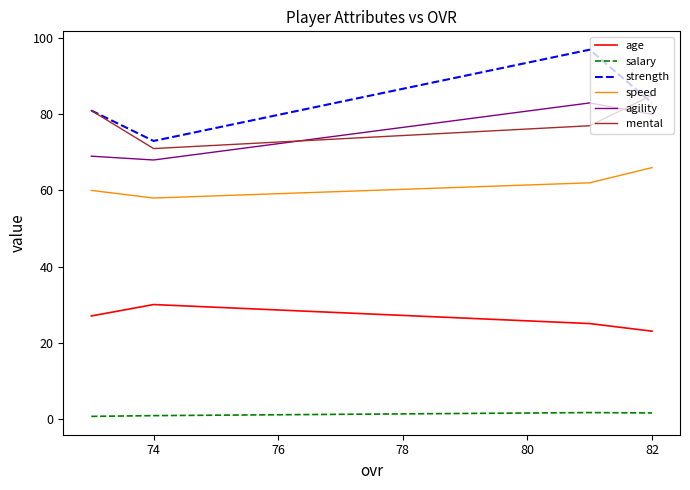

Which series has the largest total across all categories?

strength